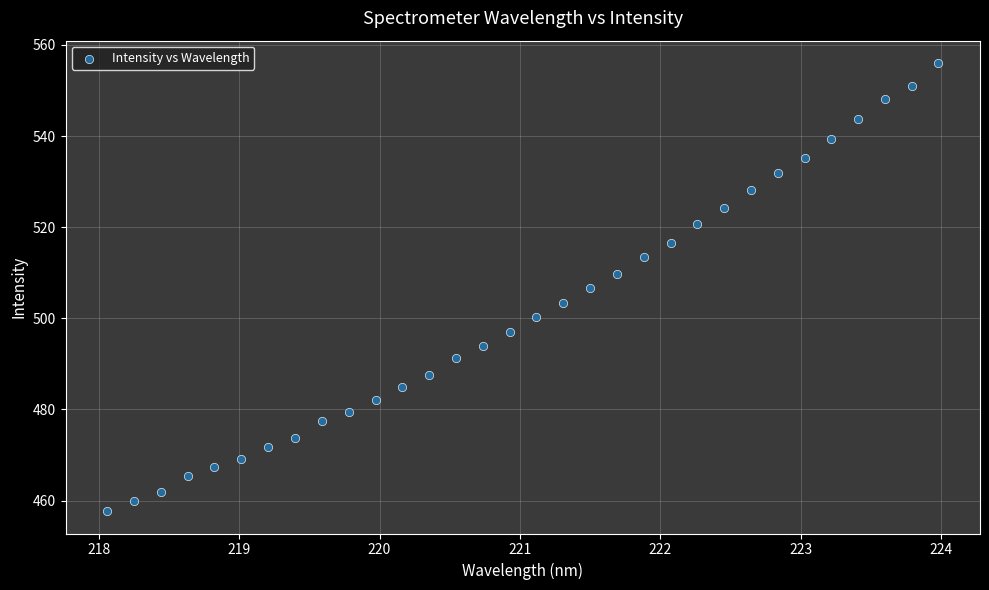

What is the range of Y values (max minus min)?

98.3